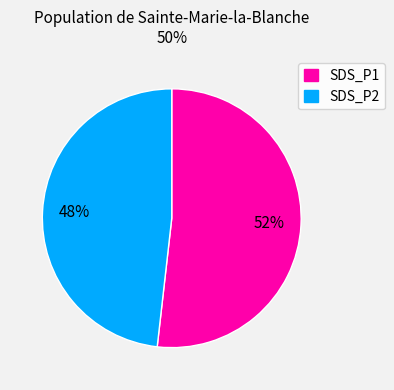

To the nearest percent, what is the difference between the largest and smallest slice percentages?

4%